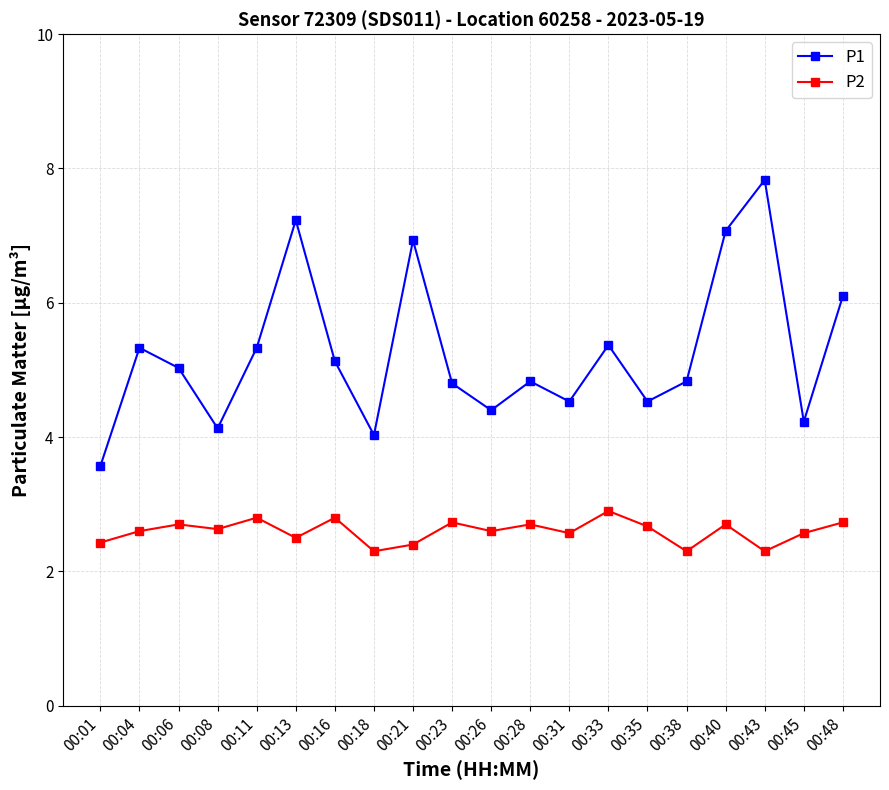

True or false: P1 and P2 cross at least once.

False